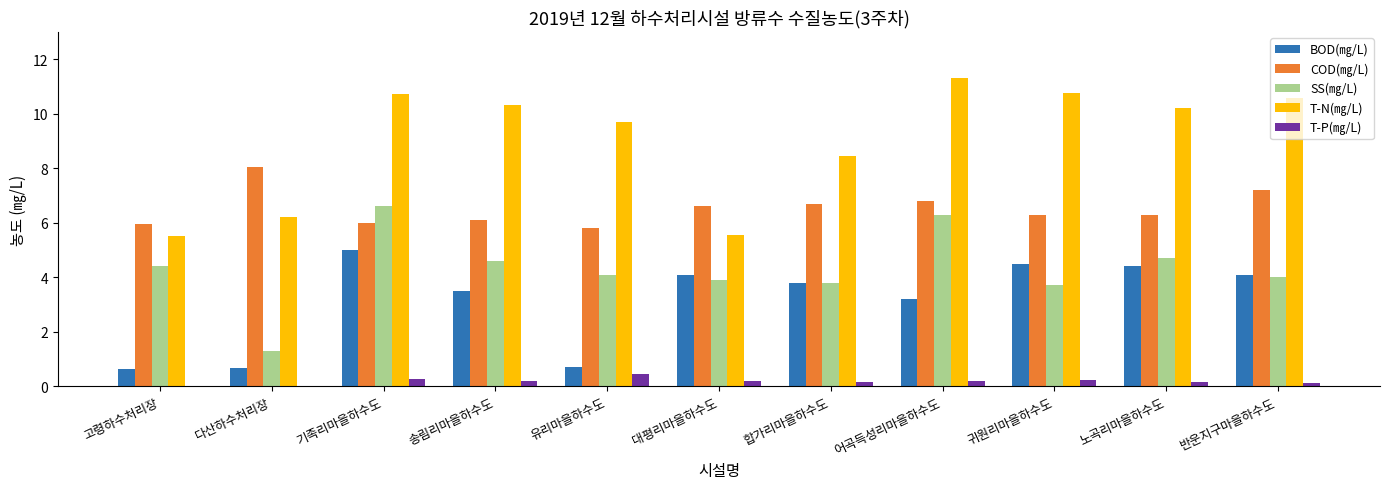

At which label does SS(㎎/L) first exceed 4?

고령하수처리장